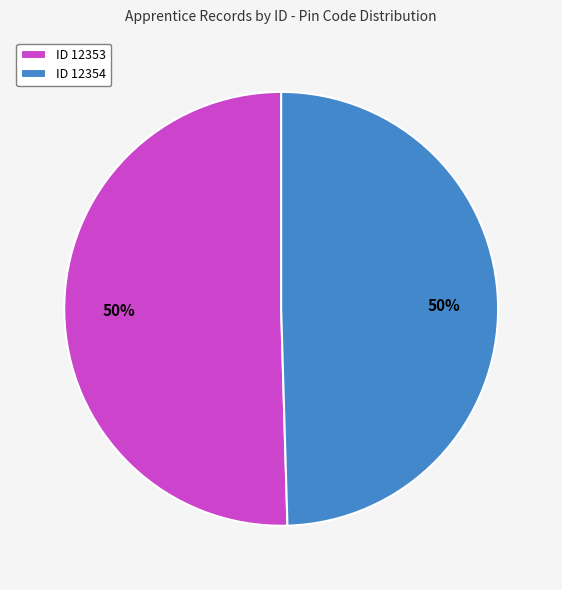

What percentage is the ID 12353 slice, to the nearest percent?

50%